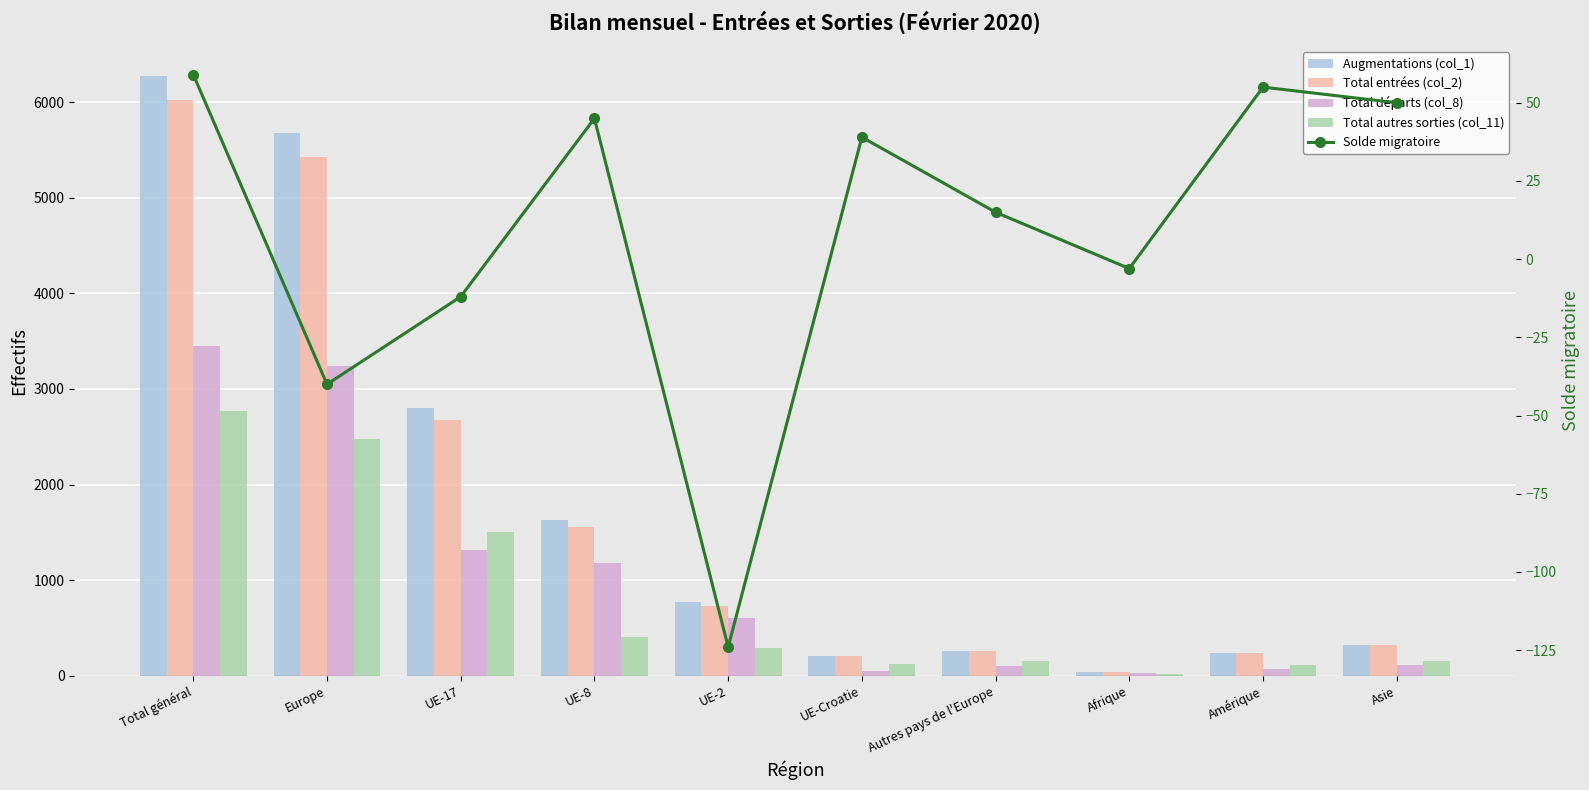

What is the spread (max minus min) of values at Afrique?

40